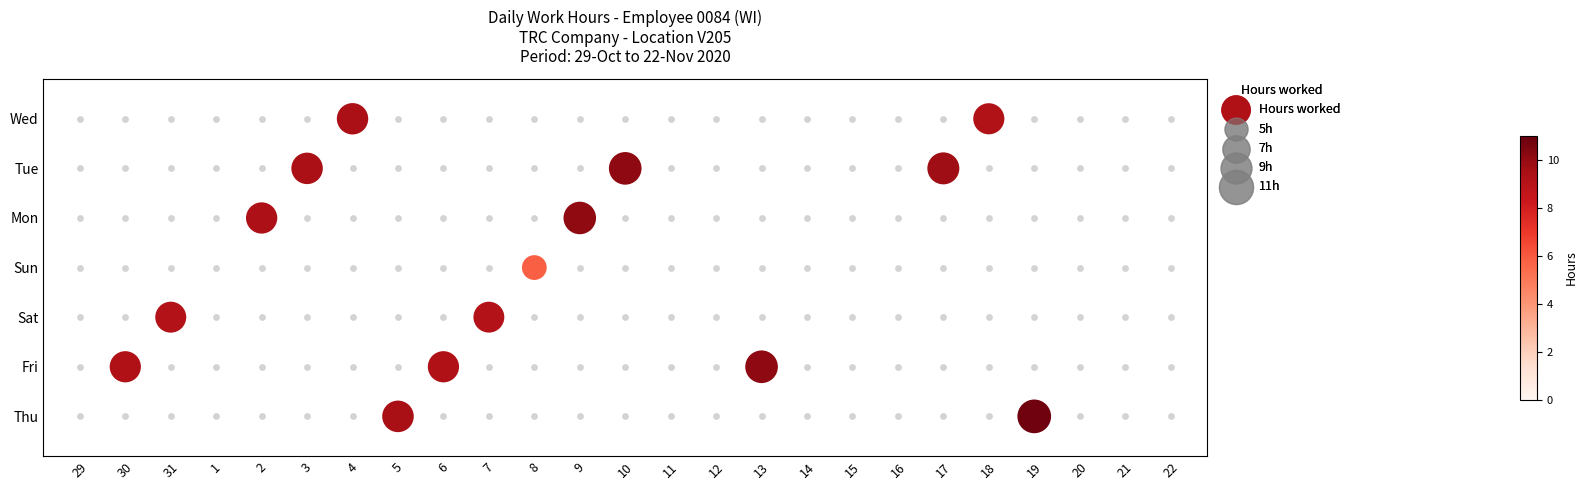

How many series are shown in this chart?

1